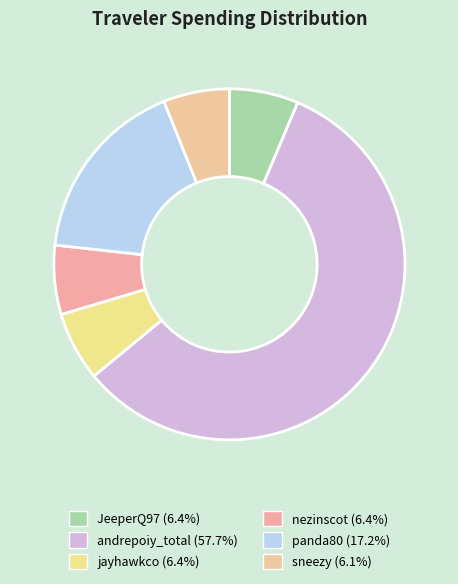

To the nearest percent, what is the combined percentage of nezinscot and jayhawkco?

13%